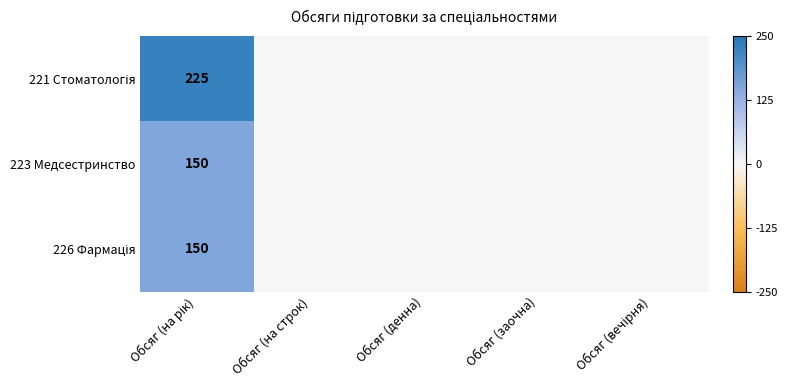

At which label does 221 Стоматологія reach its minimum?

Обсяг (на строк)